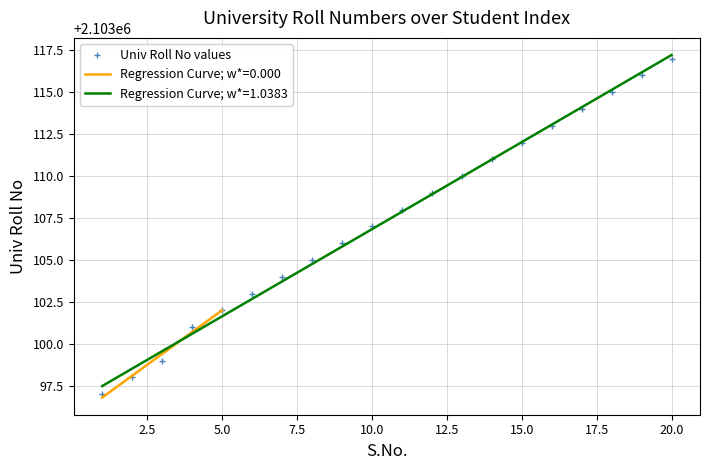

What is the difference between the second highest and second lowest values?

18